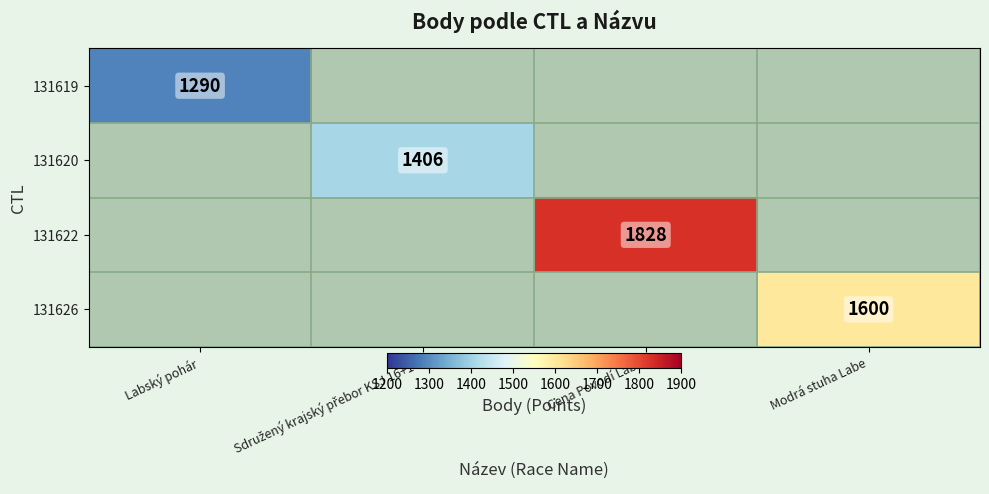

At which category does the chart reach its peak across all series?

Cena Povodí Labe